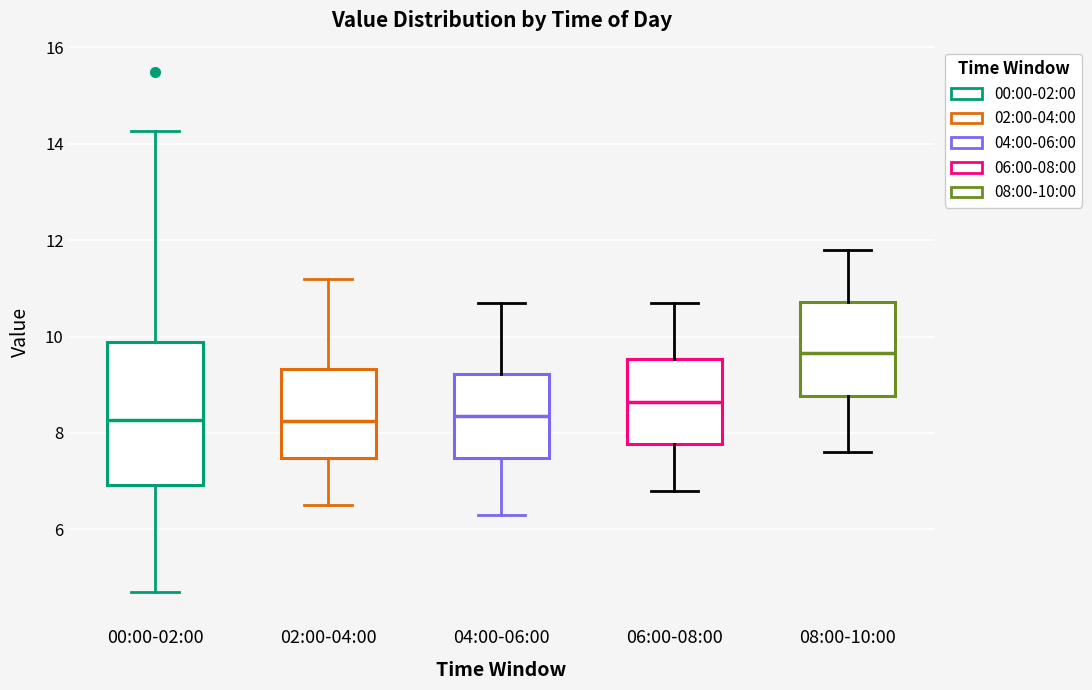

Reading left to right, transcribe this box plot: for each box, give where its median line is, the range the box spans, and where its two whiskers end, as read against the y-axis. The values are not printed on the chart, so give them approximately, as read against the axis.

00:00-02:00: median 8.2, box 7.0 to 9.8, whiskers 4.8 to 14.2
02:00-04:00: median 8.2, box 7.4 to 9.4, whiskers 6.6 to 11.2
04:00-06:00: median 8.4, box 7.4 to 9.2, whiskers 6.4 to 10.8
06:00-08:00: median 8.6, box 7.8 to 9.6, whiskers 6.8 to 10.8
08:00-10:00: median 9.6, box 8.8 to 10.8, whiskers 7.6 to 11.8